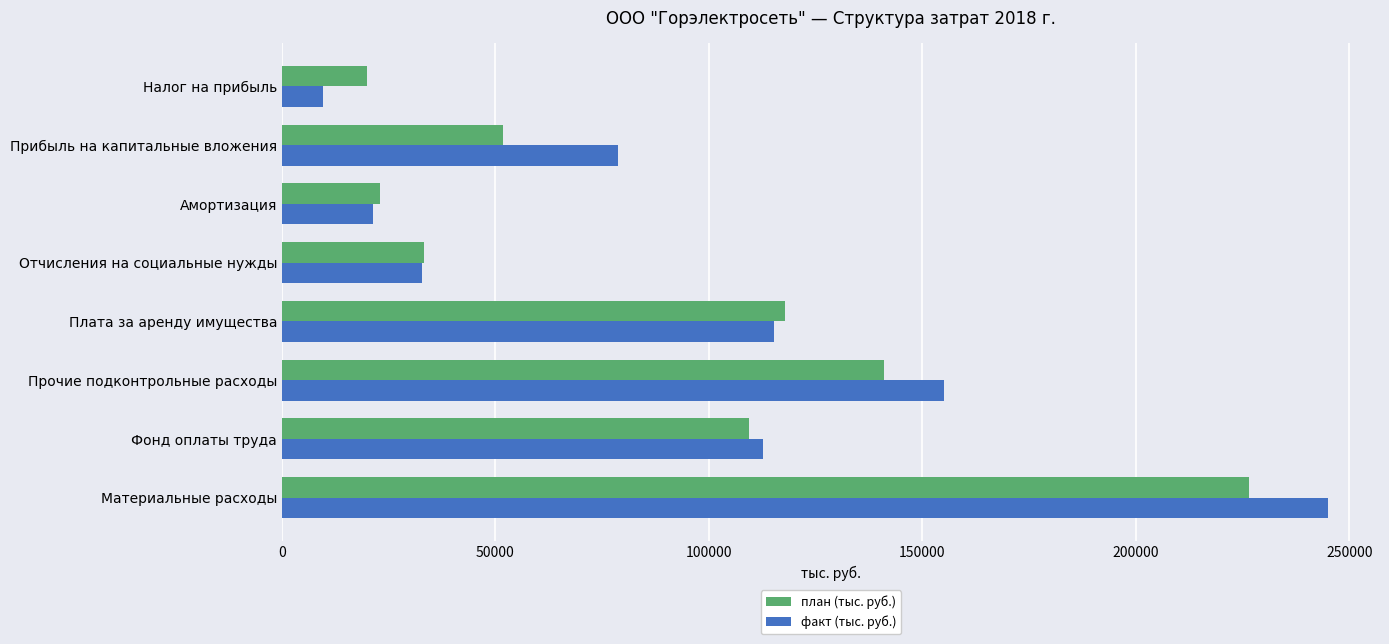

Count the number of data series in this chart.

2